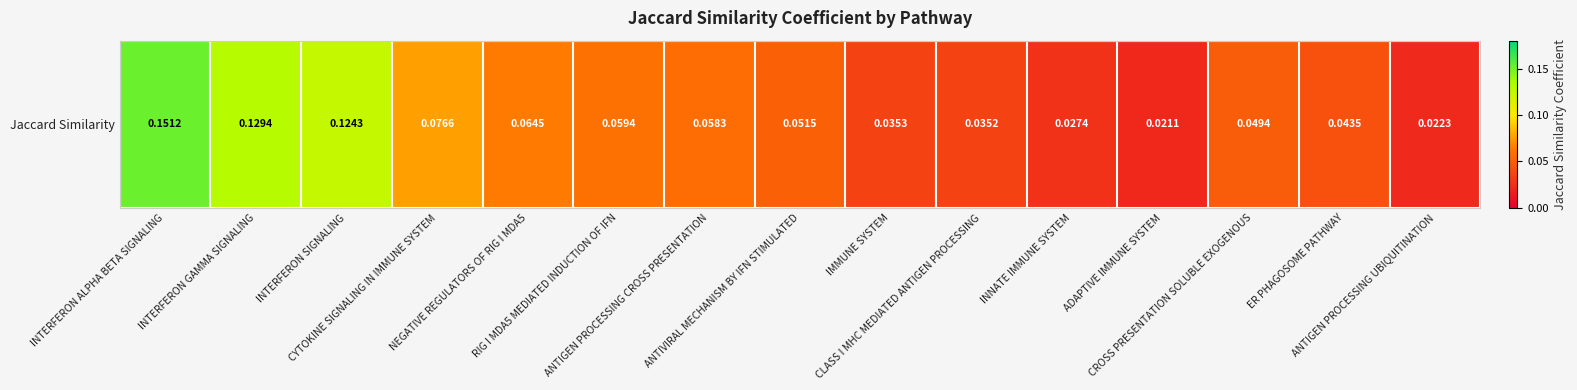

What is the sum of all values?

0.9